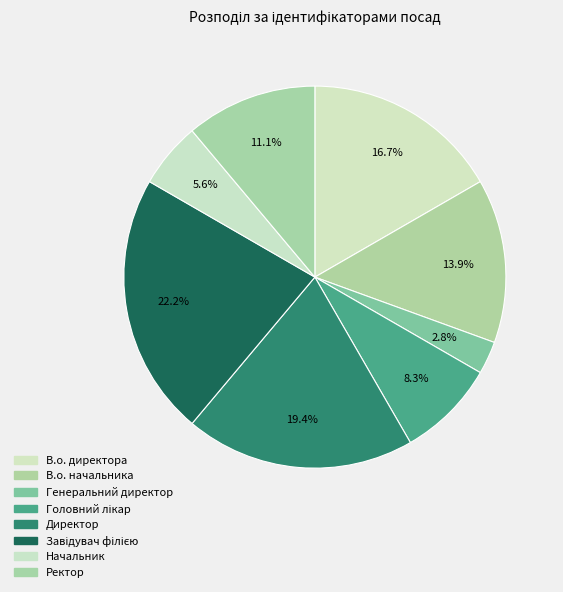

To the nearest percent, what is the difference between the Начальник and Генеральний директор slice percentages?

3%